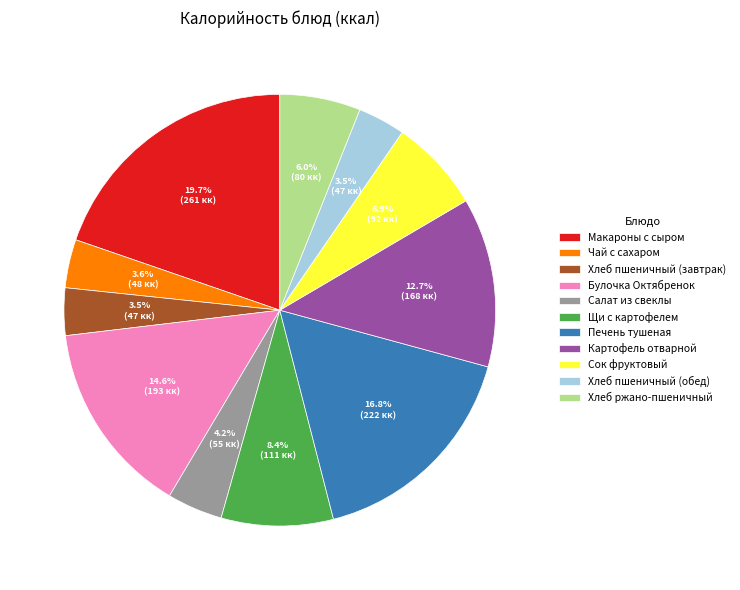

Is there any slice that represents more than half of the pie?

No